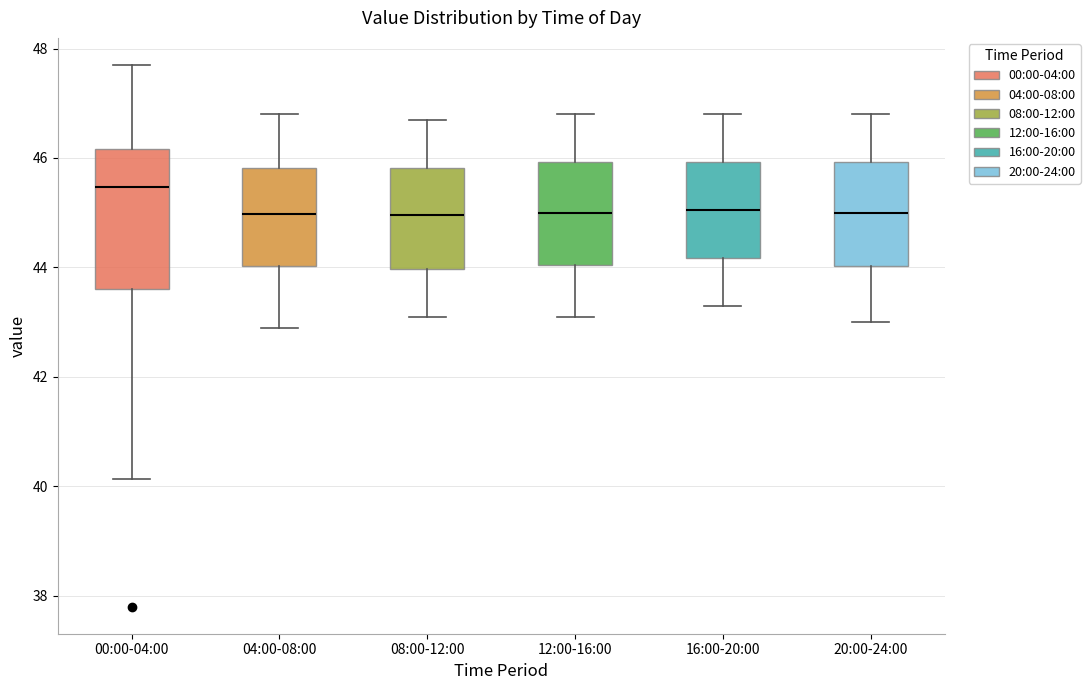

Reading left to right, read every box against the y-axis: the position of its median line, the range the box covers, and the ends of its whiskers. The values are not printed on the chart, so give them approximately, as read against the axis.

00:00-04:00: median 45.4, box 43.6 to 46.2, whiskers 40.2 to 47.8
04:00-08:00: median 45.0, box 44.0 to 45.8, whiskers 43.0 to 46.8
08:00-12:00: median 45.0, box 44.0 to 45.8, whiskers 43.2 to 46.8
12:00-16:00: median 45.0, box 44.0 to 46.0, whiskers 43.2 to 46.8
16:00-20:00: median 45.0, box 44.2 to 46.0, whiskers 43.4 to 46.8
20:00-24:00: median 45.0, box 44.0 to 46.0, whiskers 43.0 to 46.8